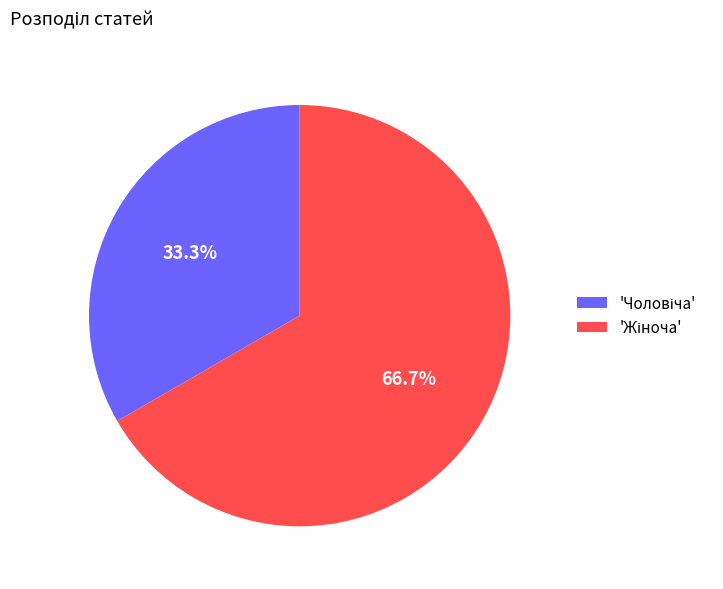

Is there any slice that represents more than half of the pie?

Yes